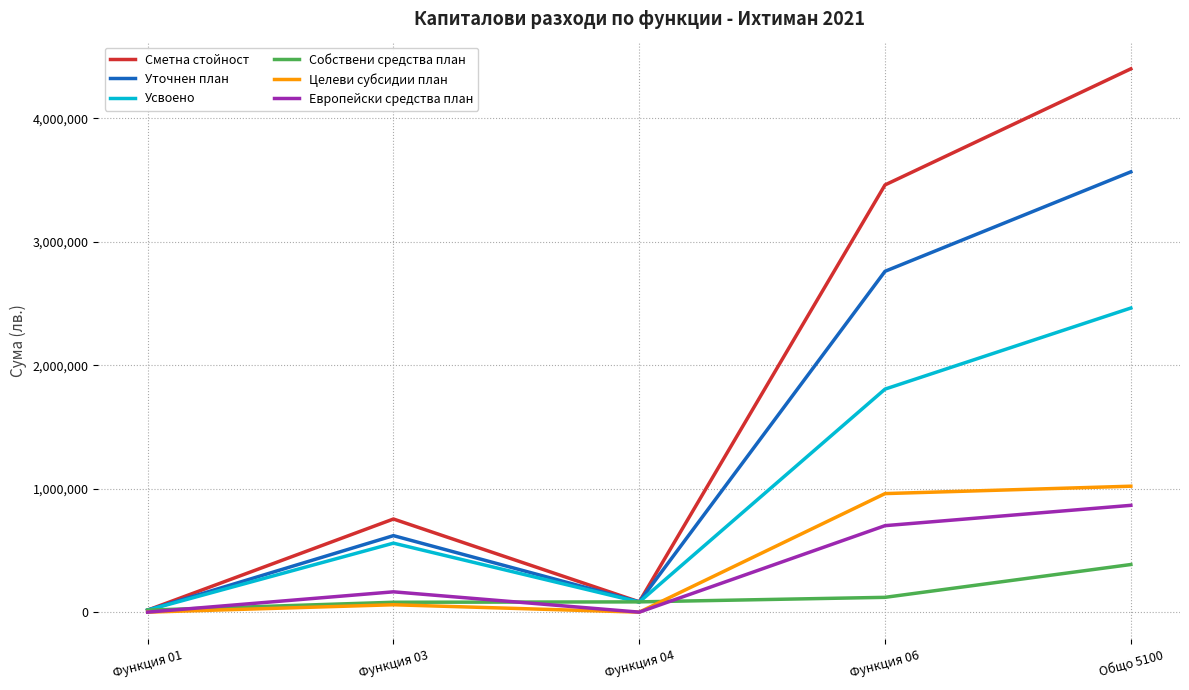

What is the difference between the maximum and second lowest values in the Сметна стойност series?

4318302